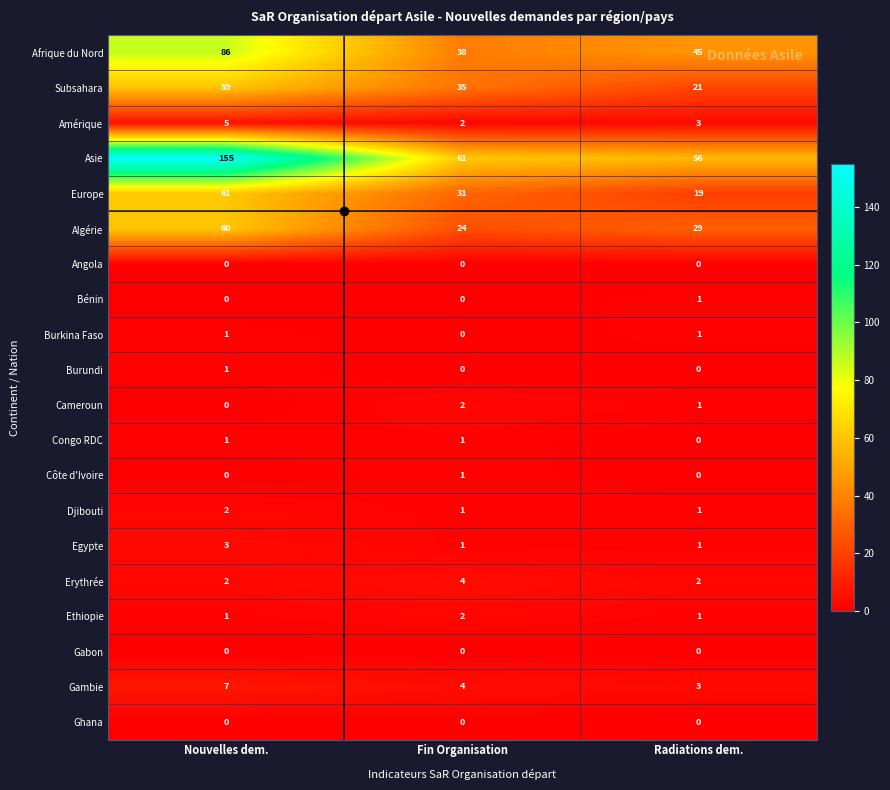

What is the sum of all Egypte values?

5